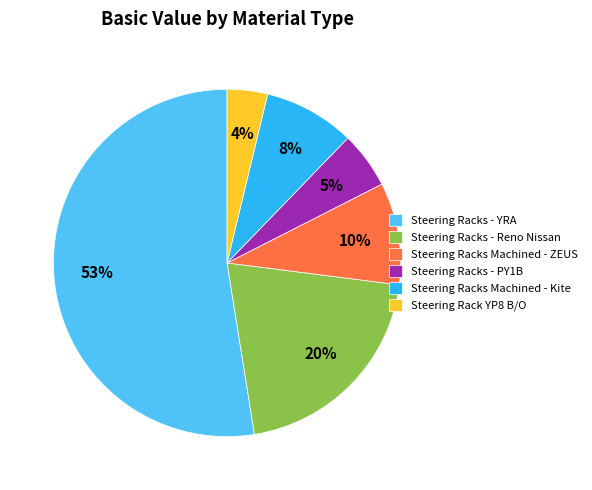

True or false: Steering Racks - YRA accounts for 53% of the total.

True